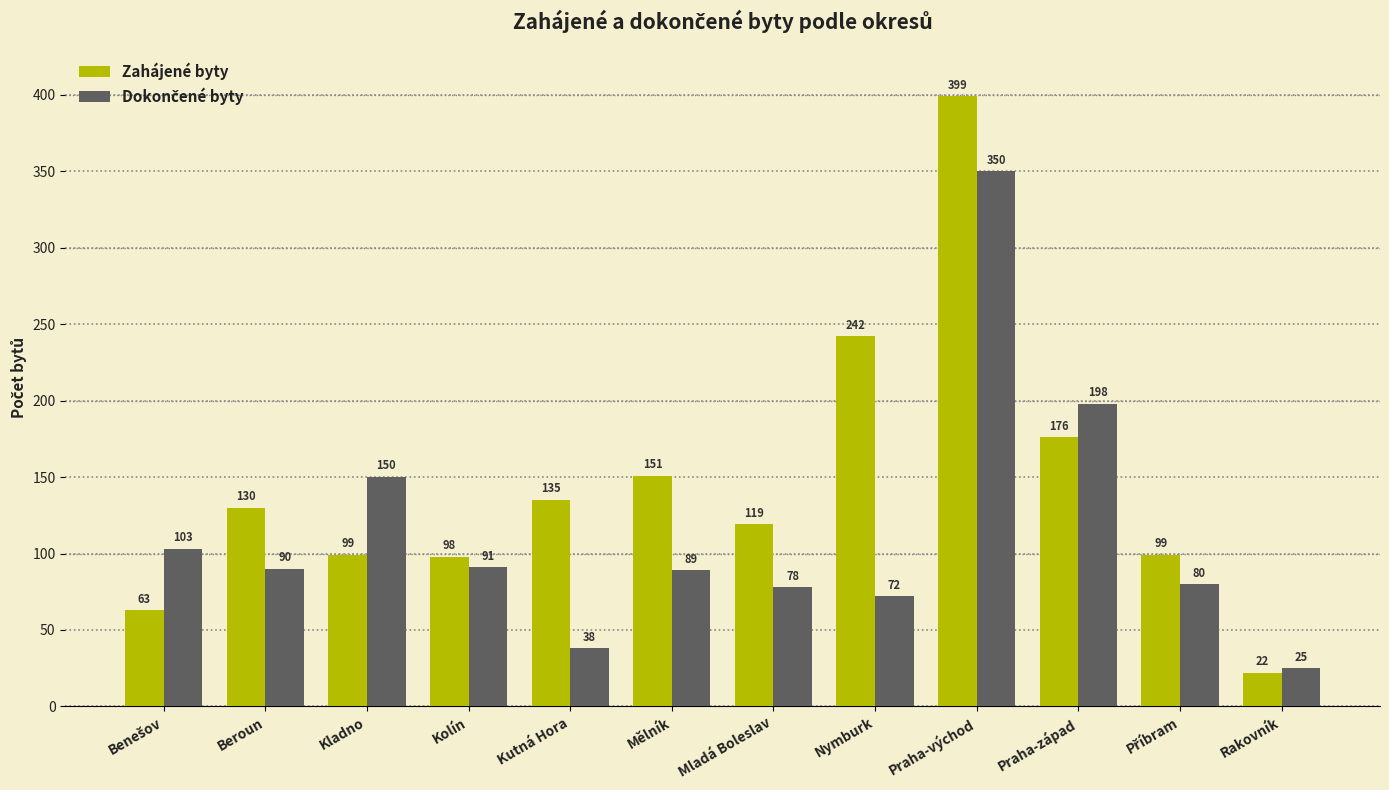

The value of Zahájené byty at Kolín is 98. True or false?

True